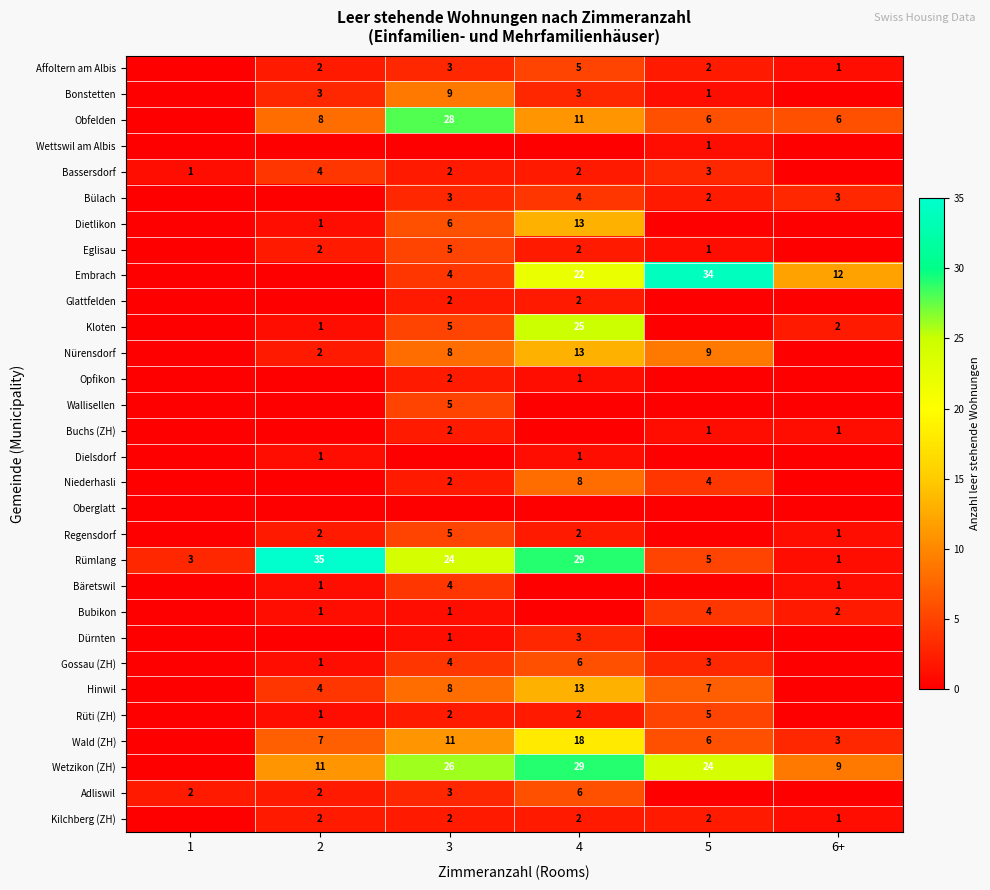

At which category does the chart reach its peak across all series?

2